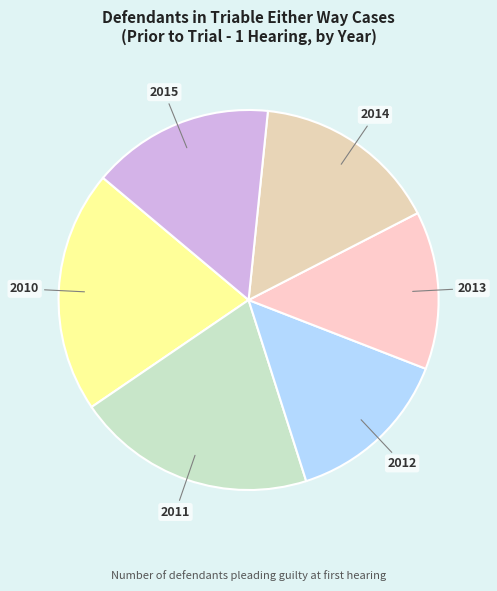

Count the number of slices in the pie.

6